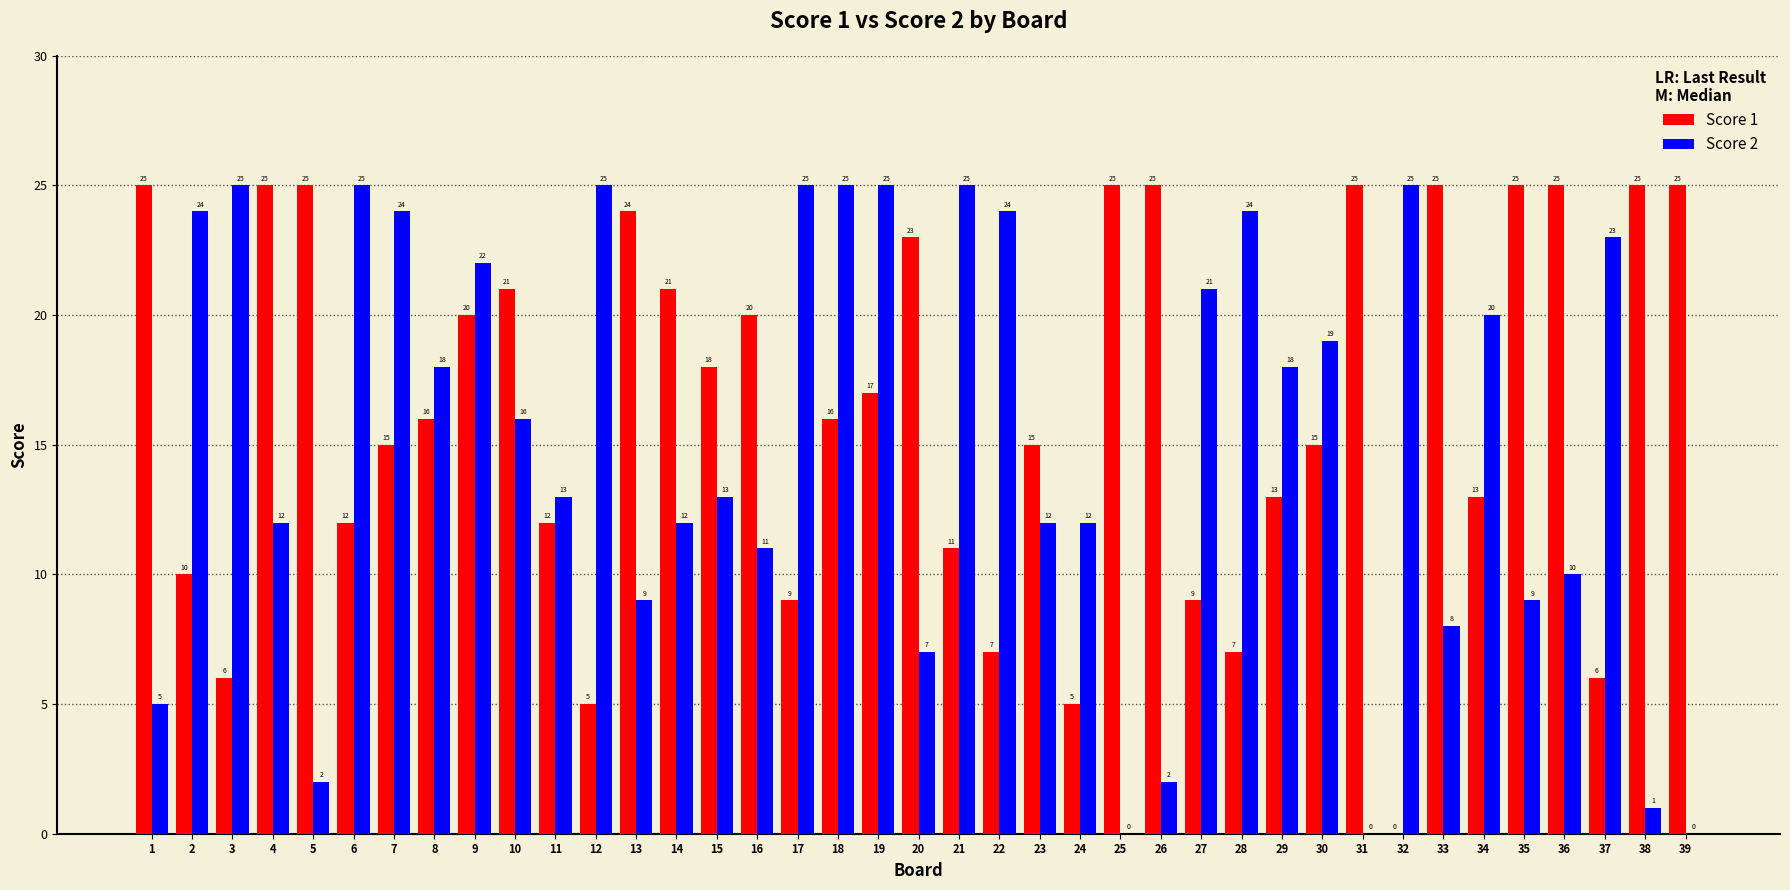

What is the highest value of the Score 1 series?

25